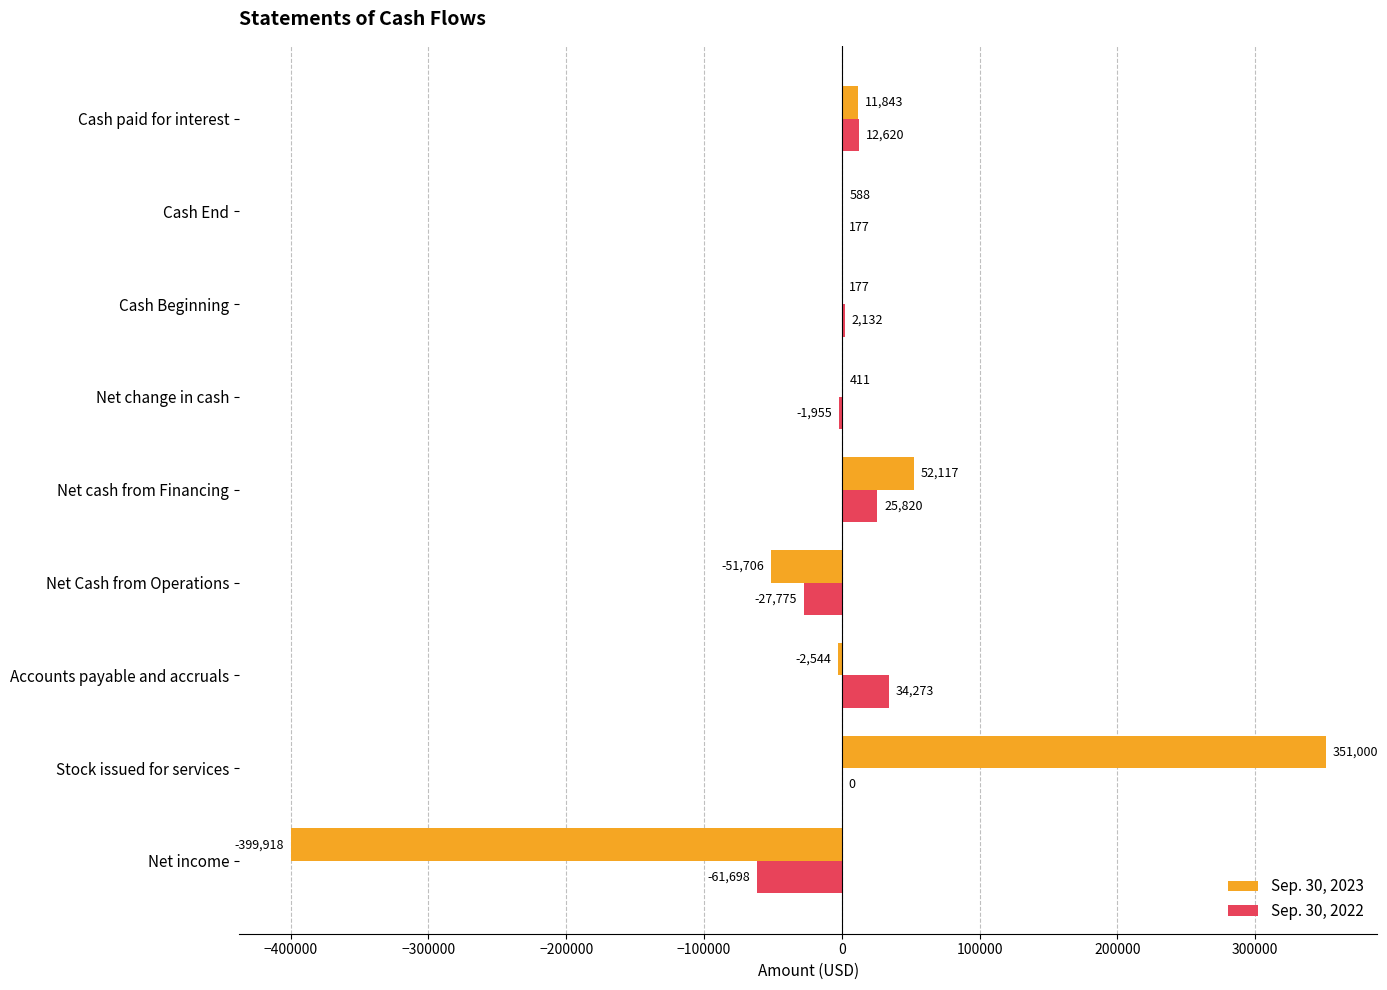

Which series has the largest total across all categories?

Sep. 30, 2022